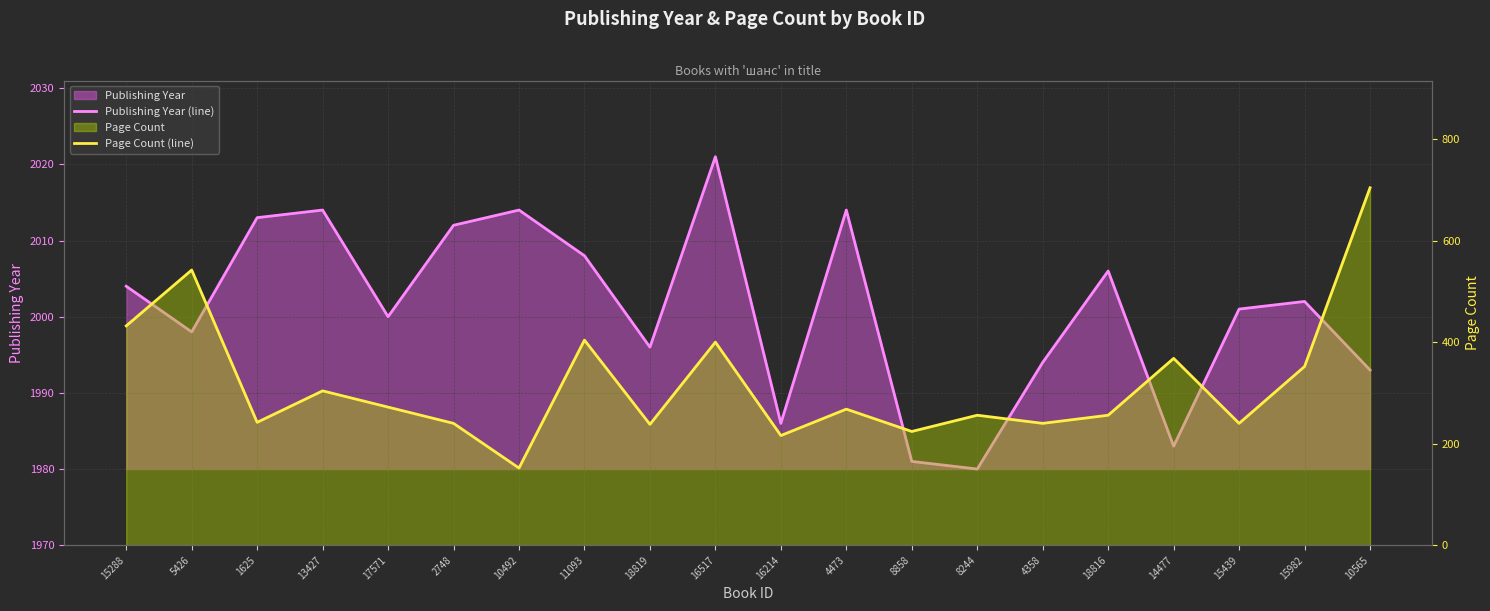

Reading left to right, extract all data points from this chart.

Publishing Year (line): 2004	1998	2013	2014	2000	2012	2014	2008	1996	2021	1986	2014	1981	1980	1994	2006	1983	2001	2002	1993
Page Count (line): 432	542	242	304	272	240	152	404	238	400	216	268	224	256	240	256	368	240	352	704